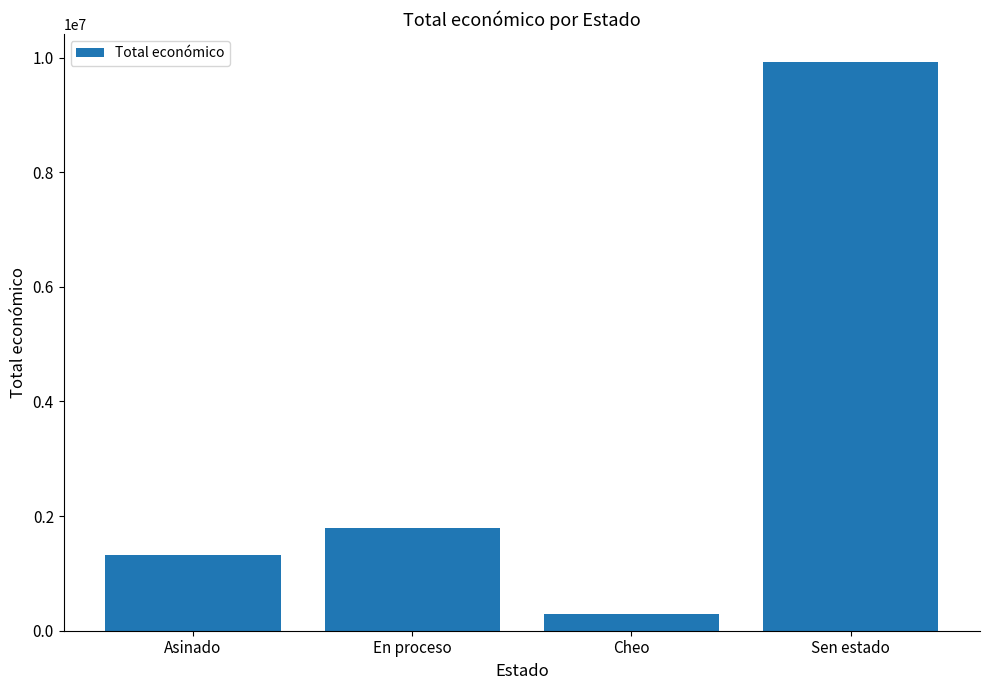

Count the number of data series in this chart.

1